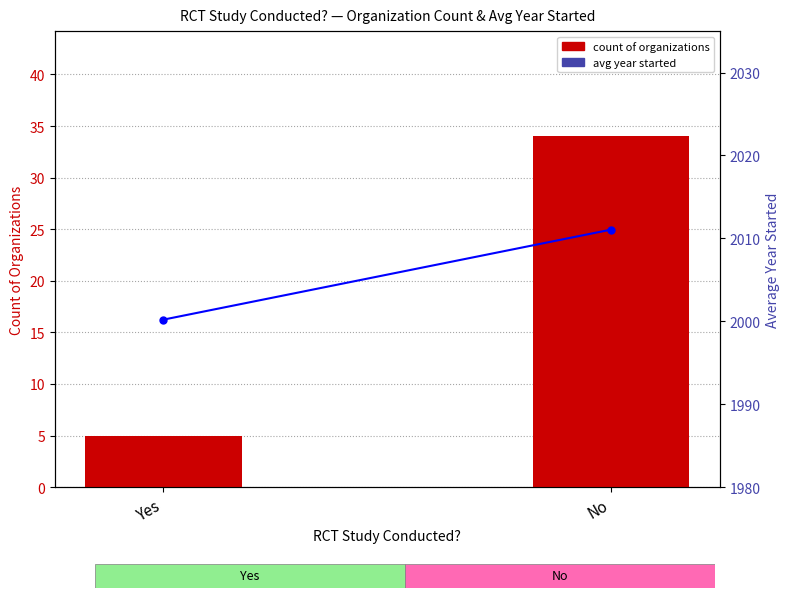

Count the number of categories in the chart.

2